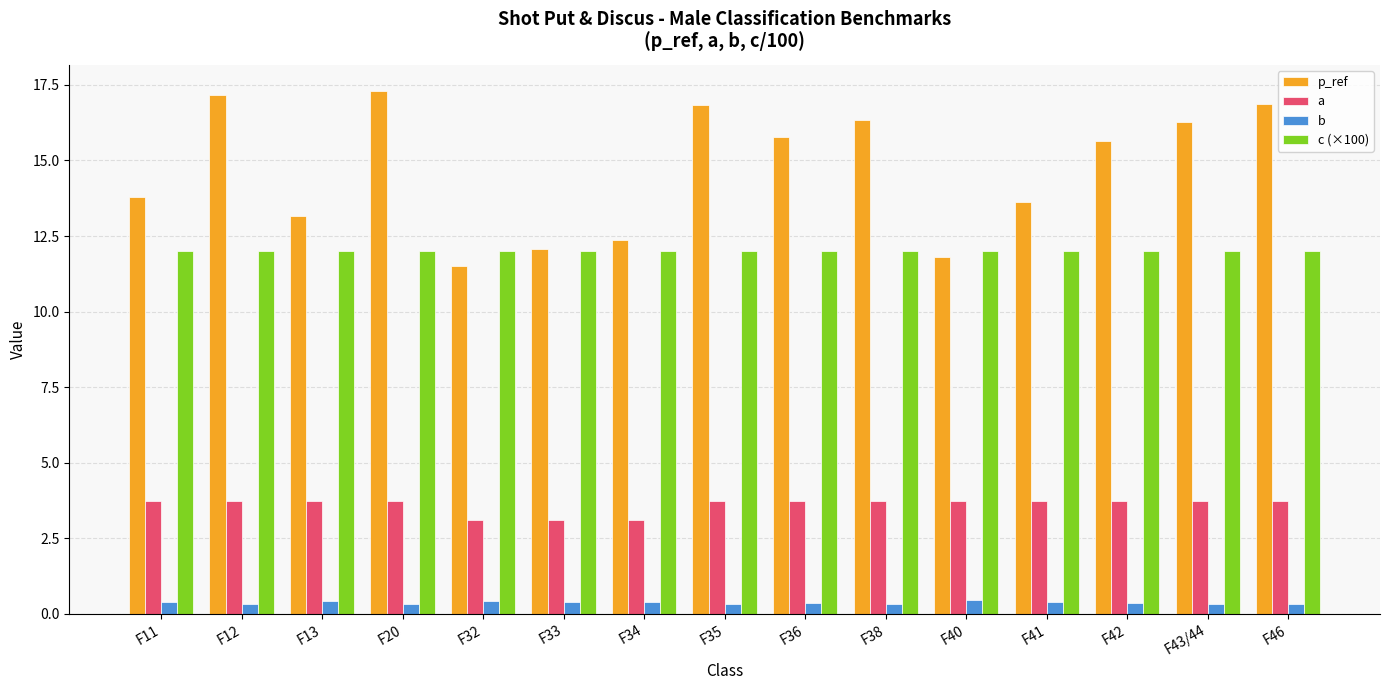

What is the maximum value shown in the chart?

17.3